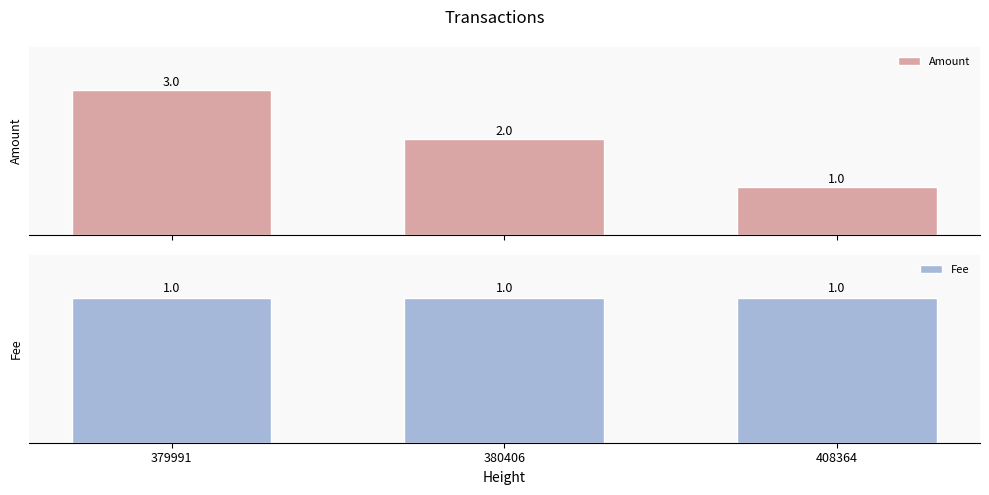

Which label corresponds to the largest value in the chart?

379991